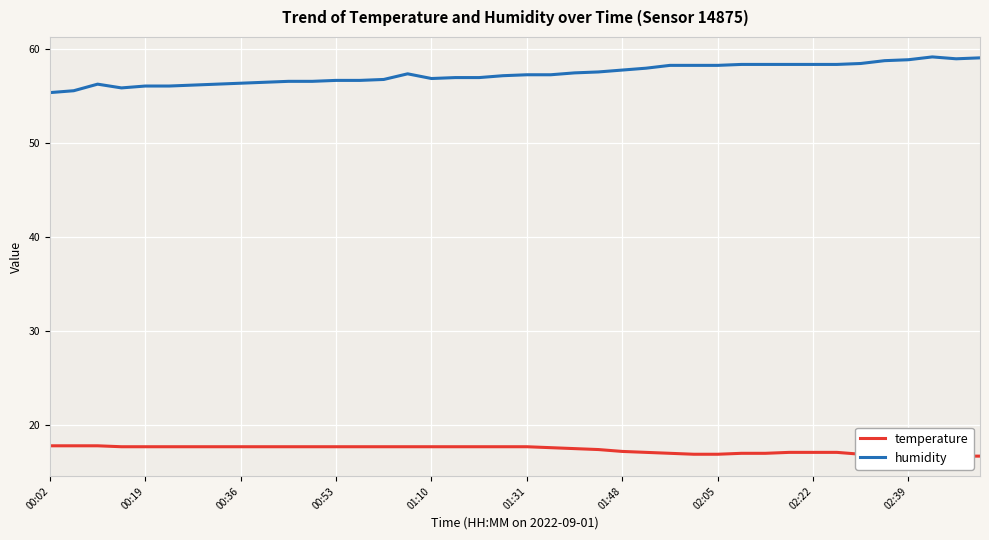

Which series changed the most between 21 and 23?

humidity